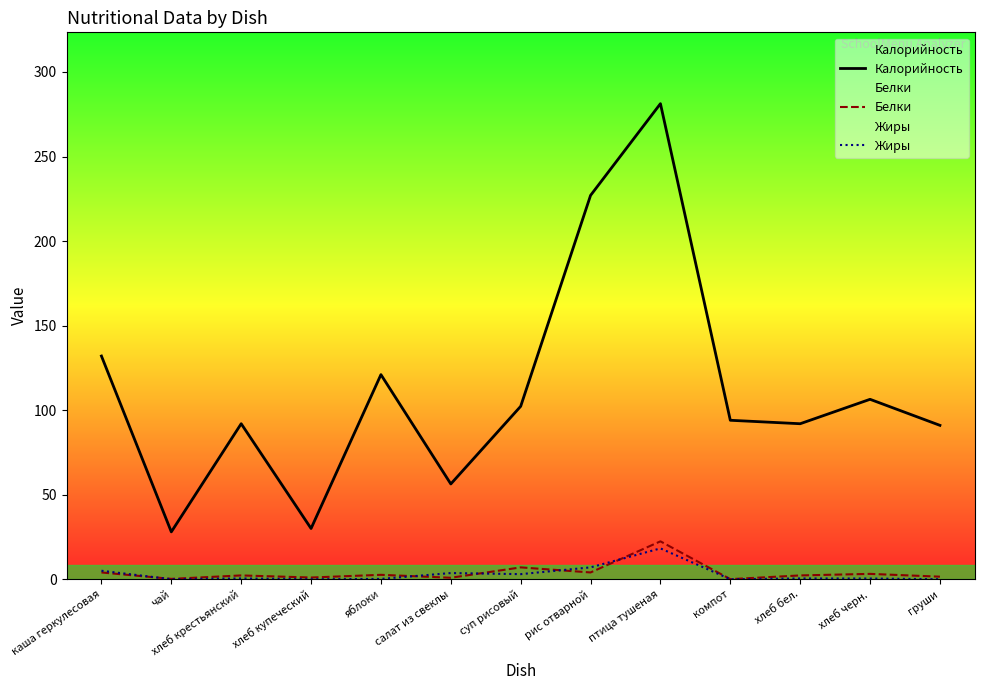

What is the label of the 10th point from the right?

хлеб купеческий